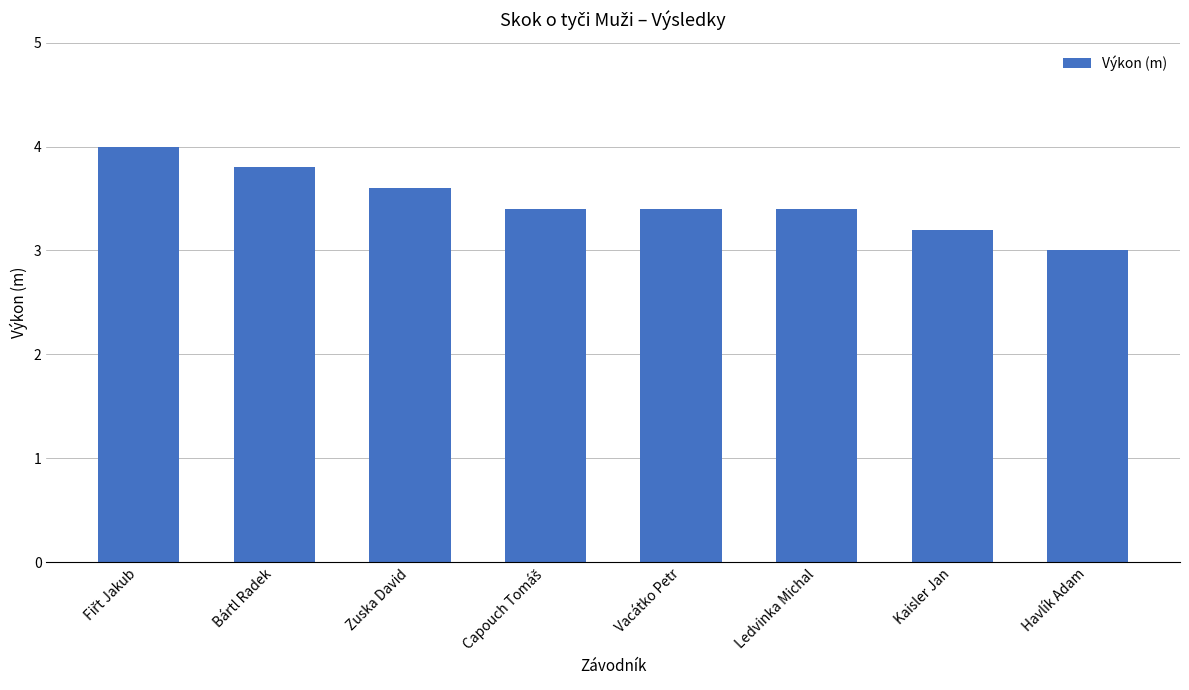

What is the value of the 2nd bar from the left?

3.8